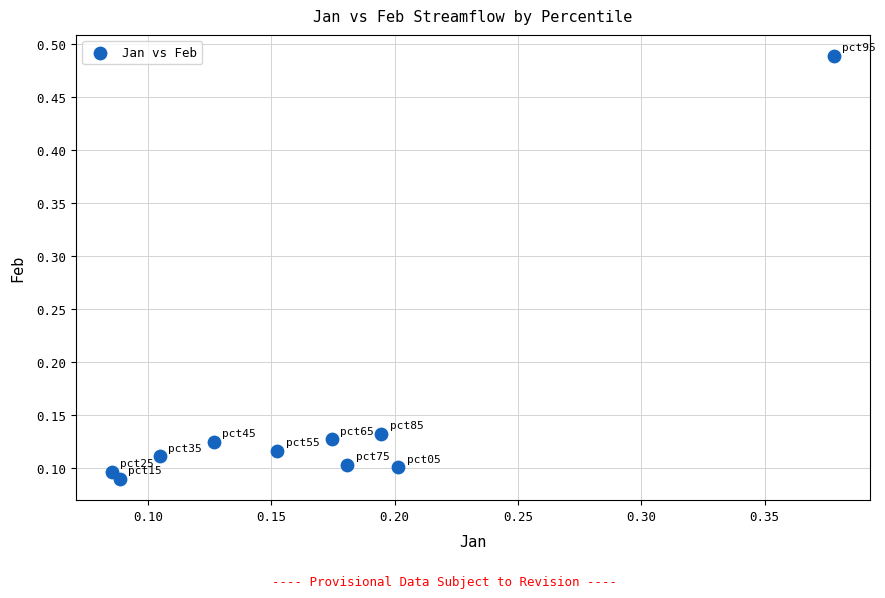

What is the range of X values (max minus min)?

0.3